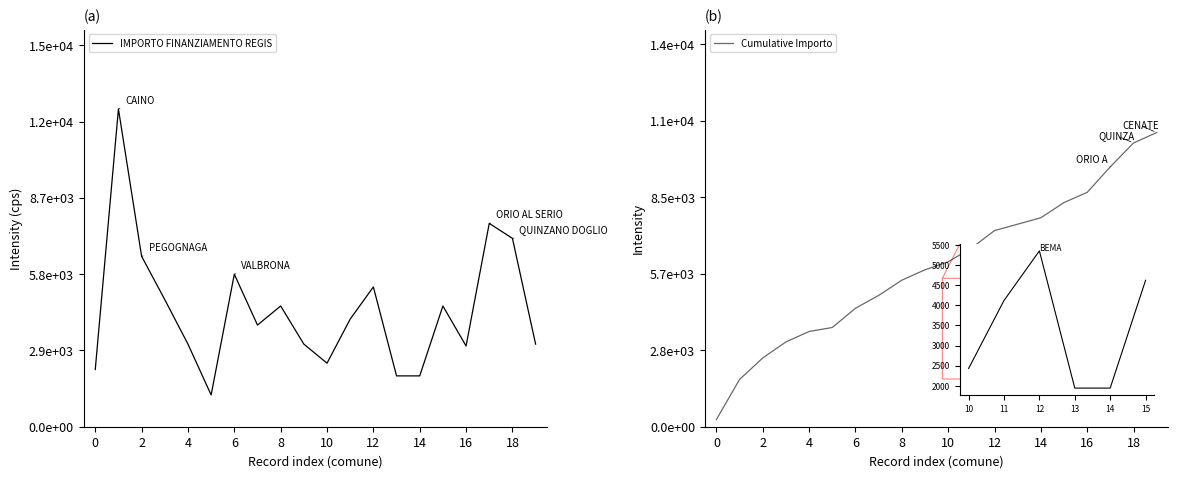

What is the label of the 2nd point from the right?

18